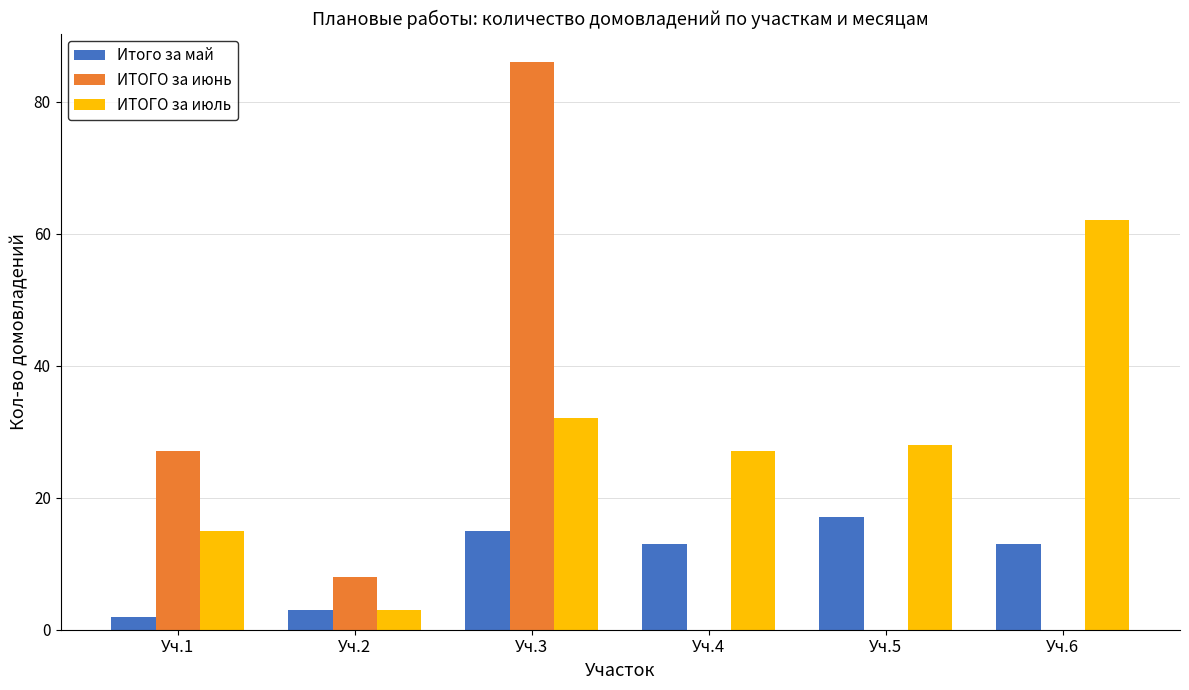

What is the sum of the ИТОГО за июнь values at Уч.1 and Уч.5?

27